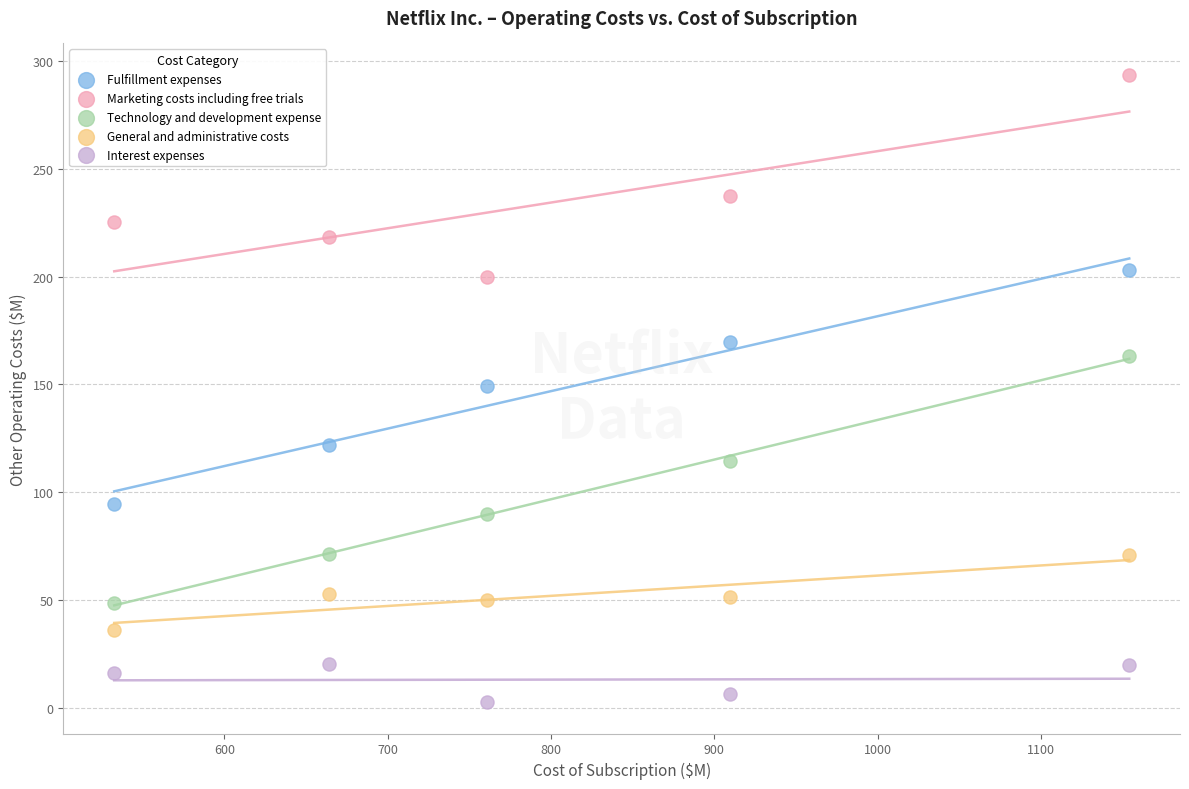

Across all data points, what is the range of X values (max minus min)?

621.5